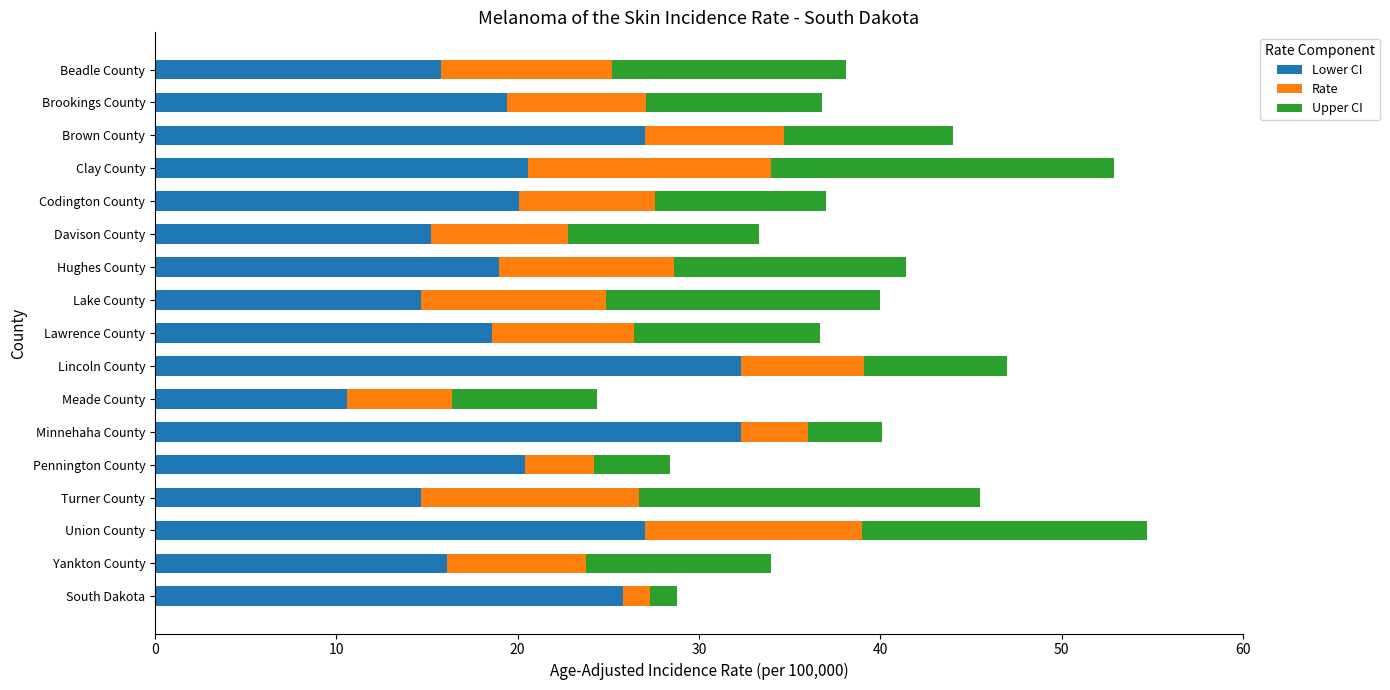

True or false: Lower CI has a value of 11.0 at Brookings County.

False